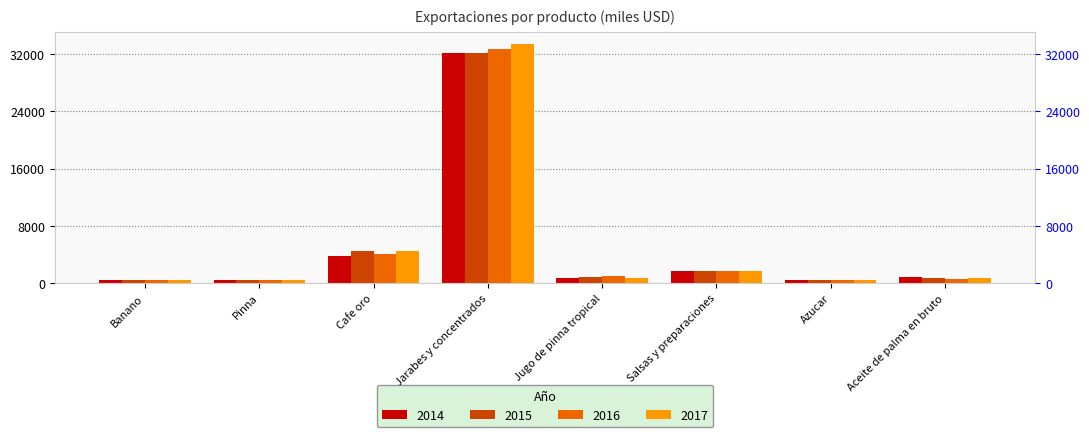

Which series has the largest range (max minus min)?

2017